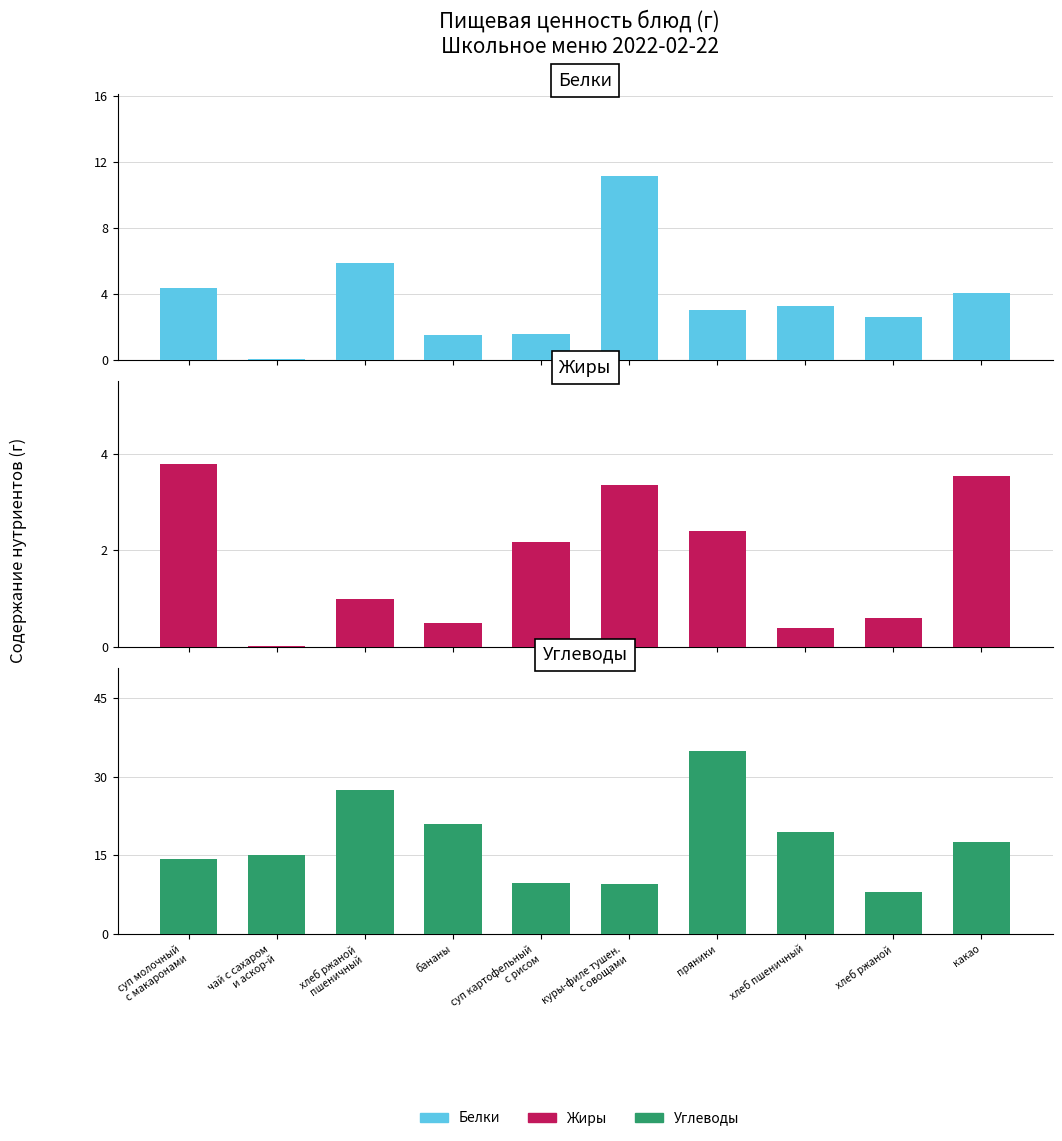

What is the lowest value of the Углеводы series?

8.0